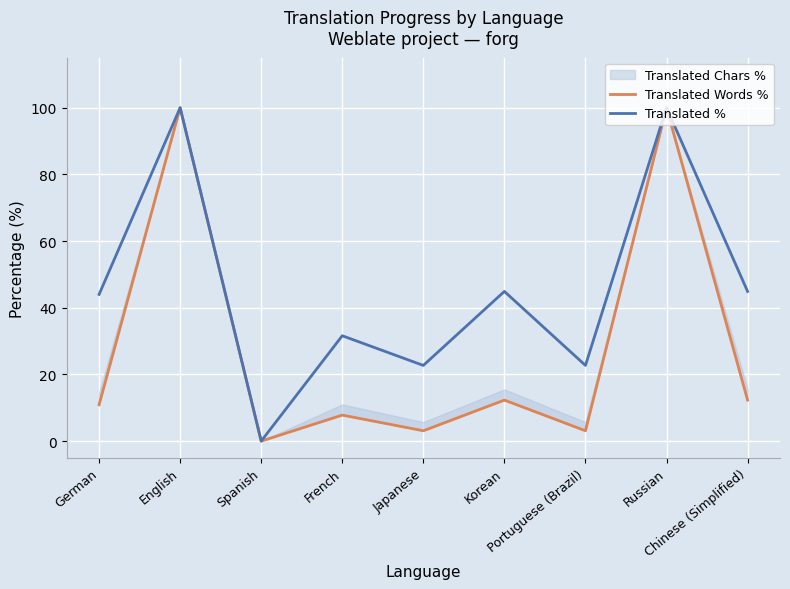

True or false: Translated % and Translated Words % intersect in this chart.

False